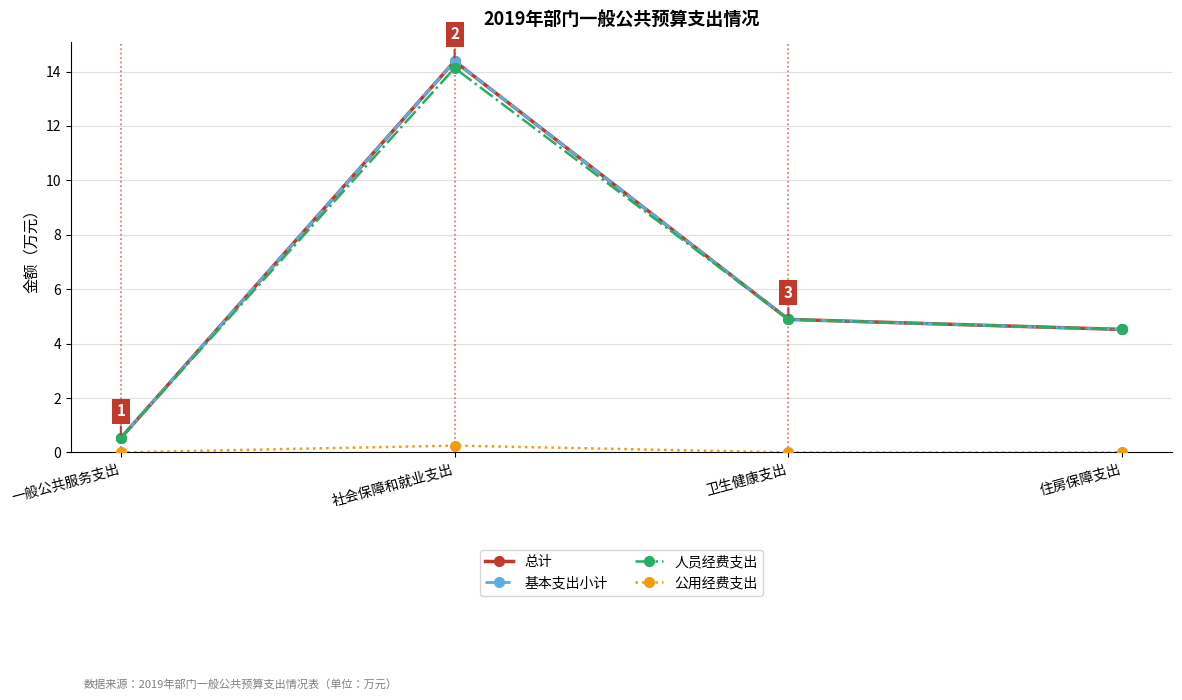

How many lines are shown in the chart?

4